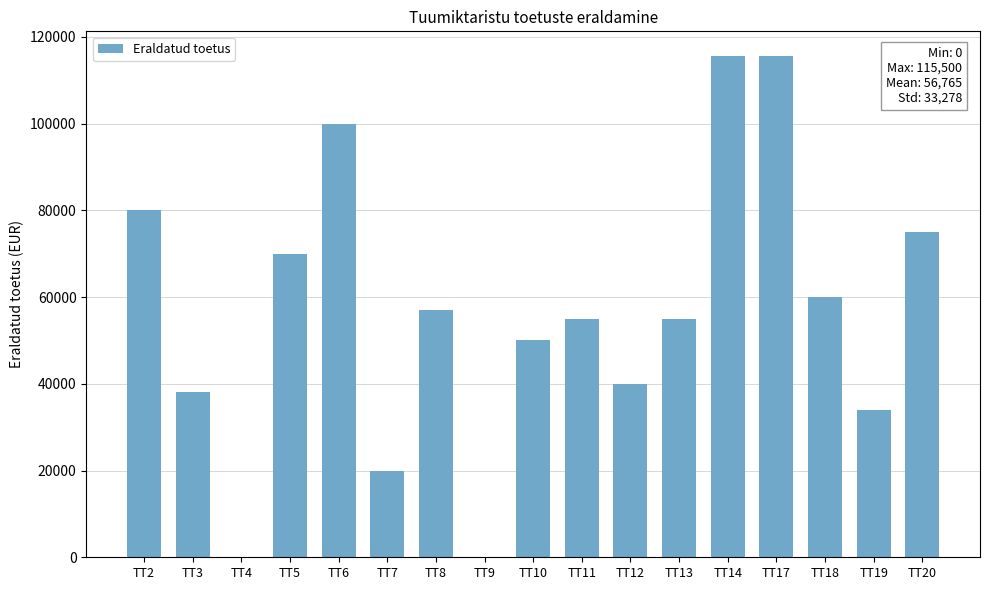

What is the sum of all values?

965000